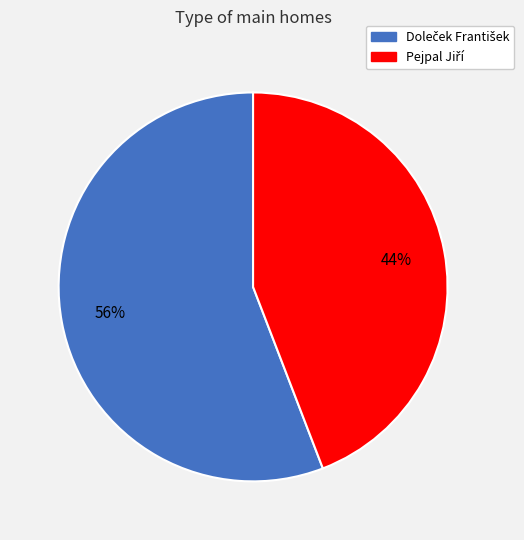

Is there any slice that represents more than half of the pie?

Yes